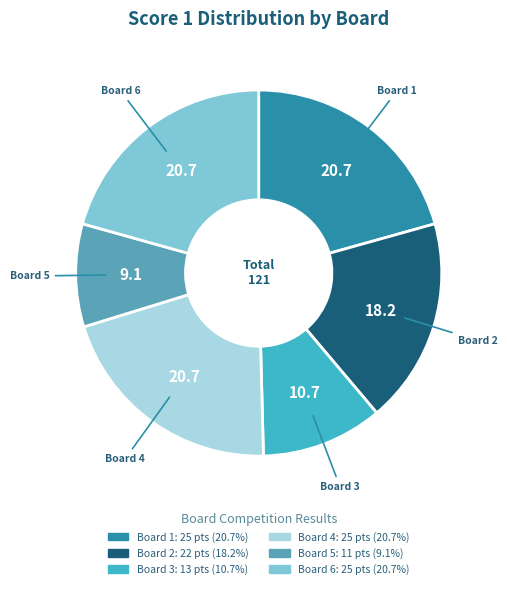

Does Board 1 represent more than half of the total?

No